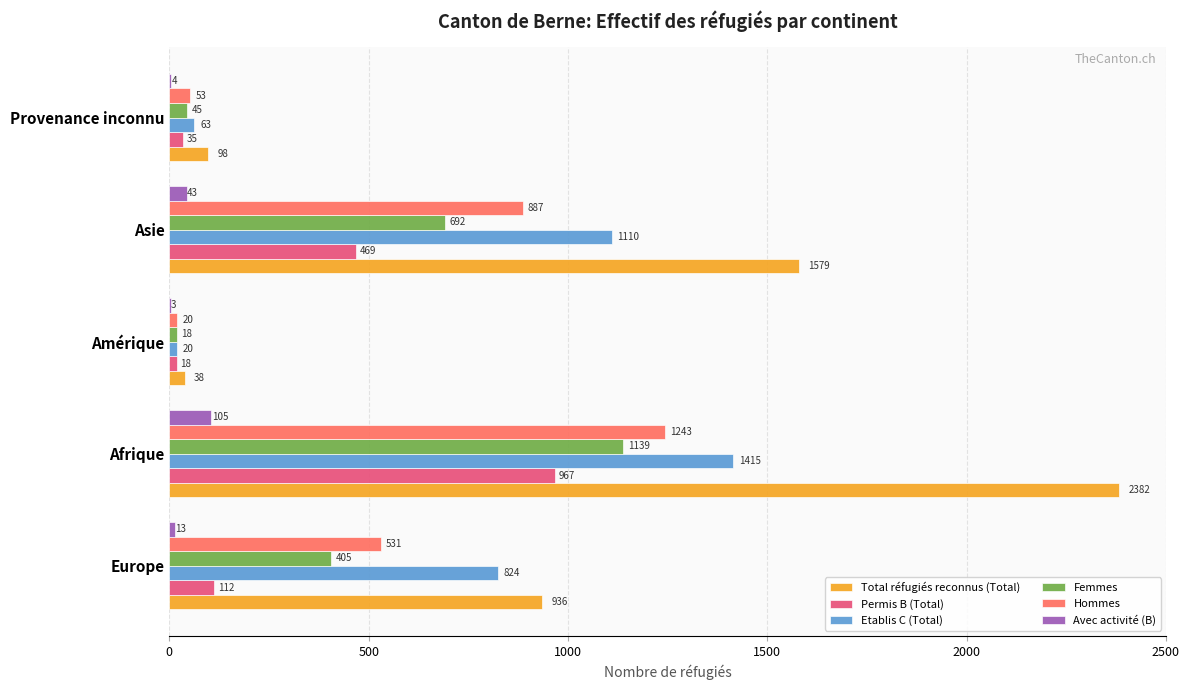

At which category is the sum across all series the highest?

Afrique